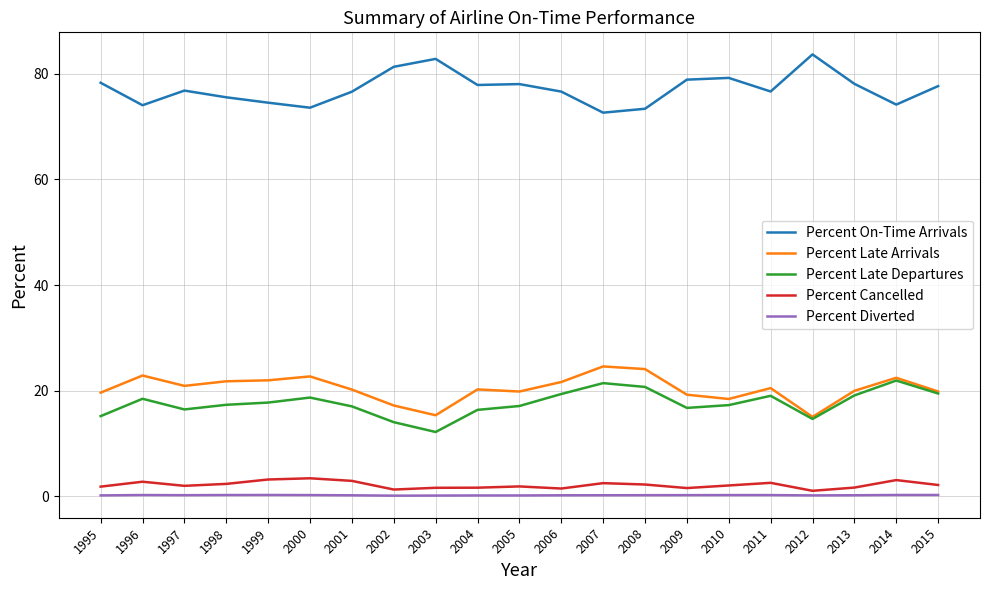

Which series has the largest total across all categories?

Percent On-Time Arrivals